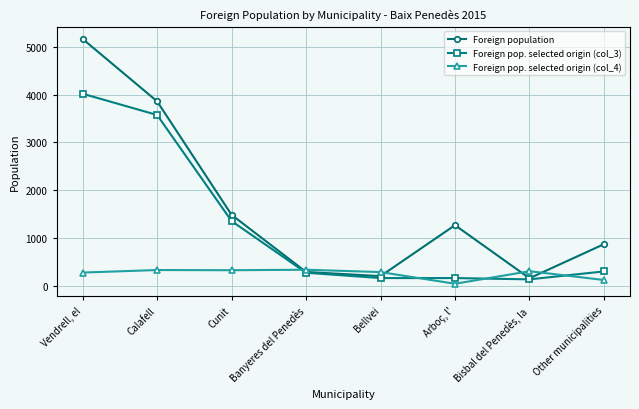

What is the minimum value shown in the chart?

47